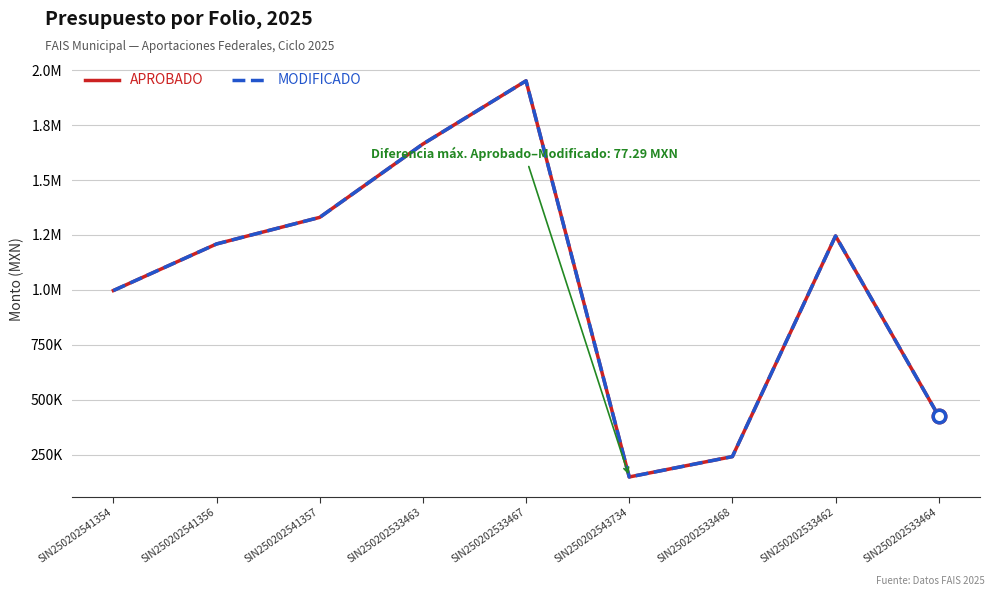

Is this an area chart (filled region under the line)?

No